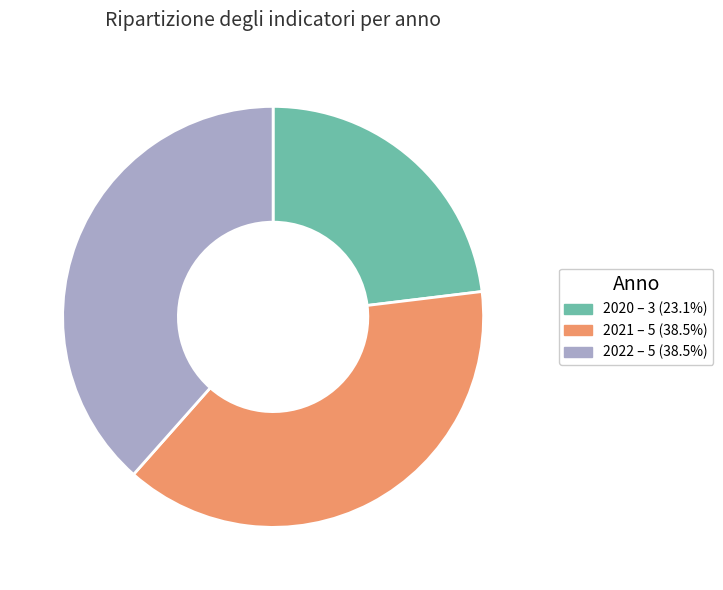

Between 2022 and 2020, which is larger?

2022